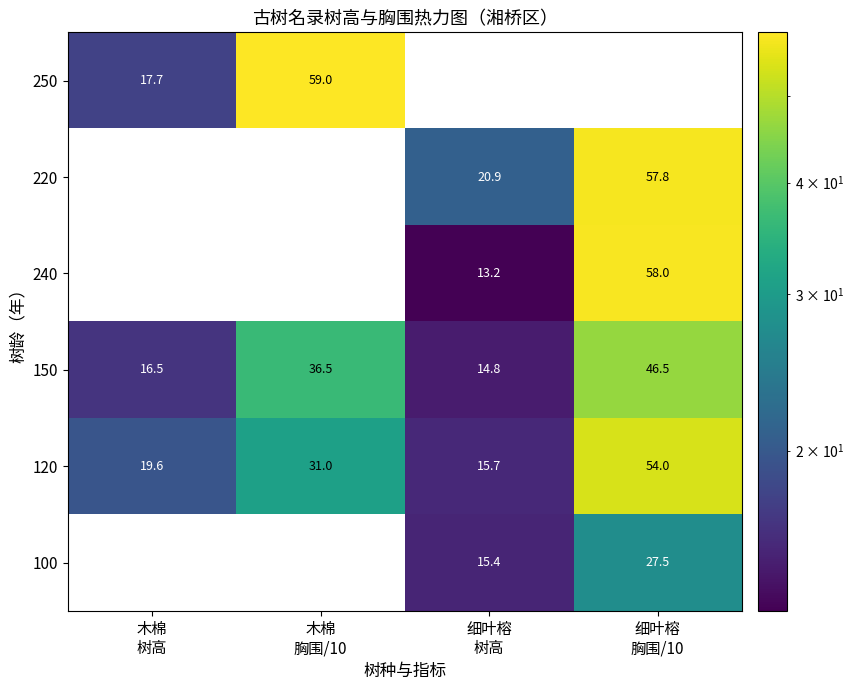

What is the average value of the 150 series?

28.6